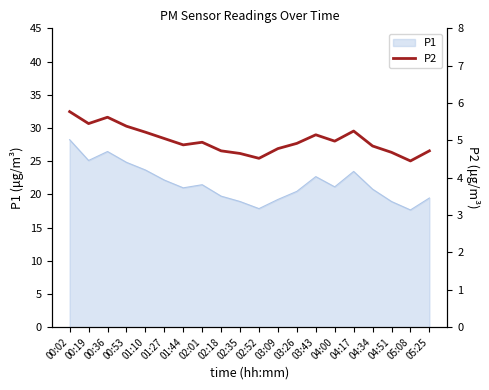

What is the label of the 9th point from the right?

03:09